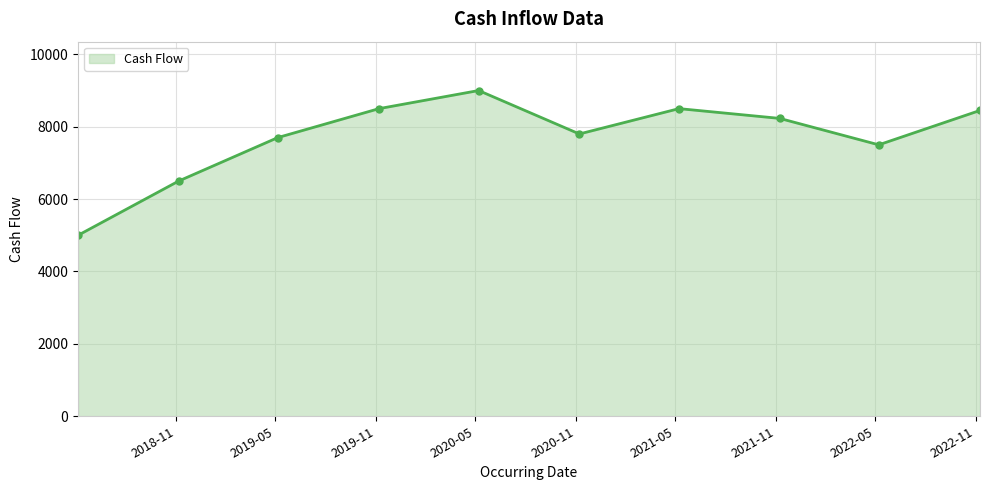

How many interior local peaks (higher than both neighbors) does the data have?

2